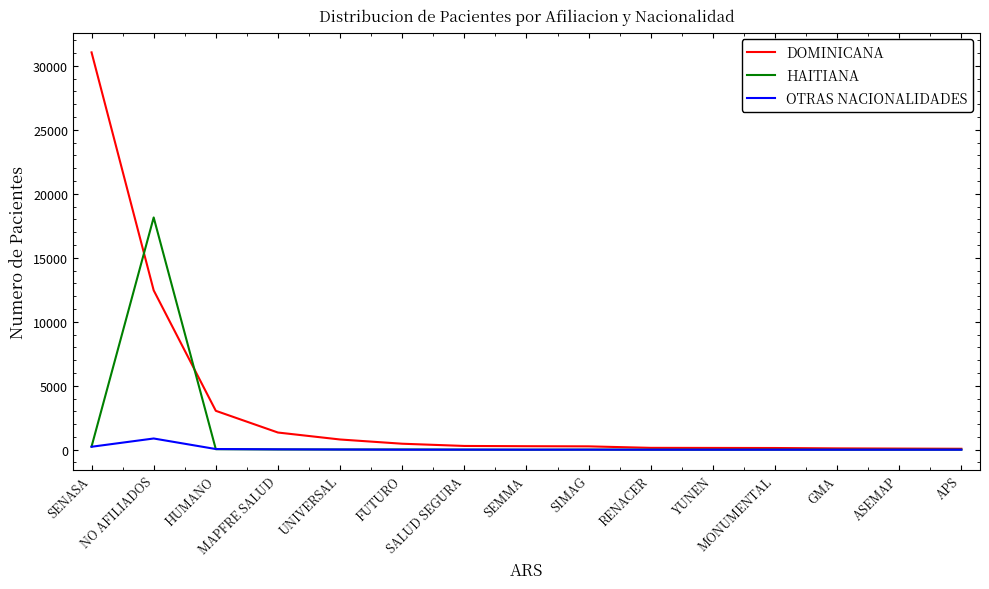

Rank the series by their average value, from highest to lowest.

DOMINICANA, HAITIANA, OTRAS NACIONALIDADES